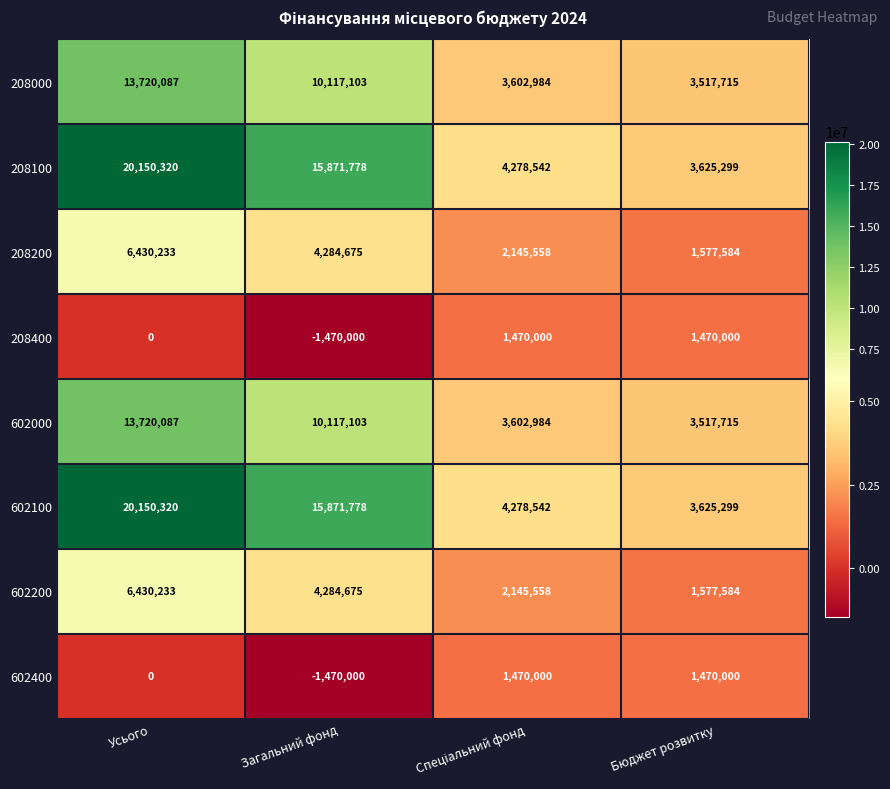

At which category does the chart reach its peak across all series?

Усього